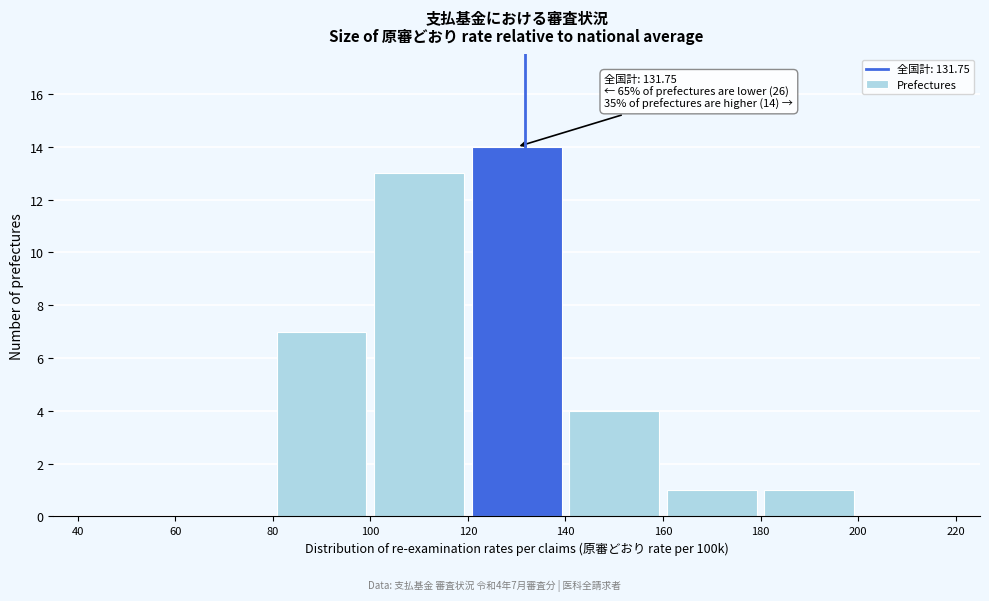

Over which range of the x-axis is the bar tallest?

120 to 140